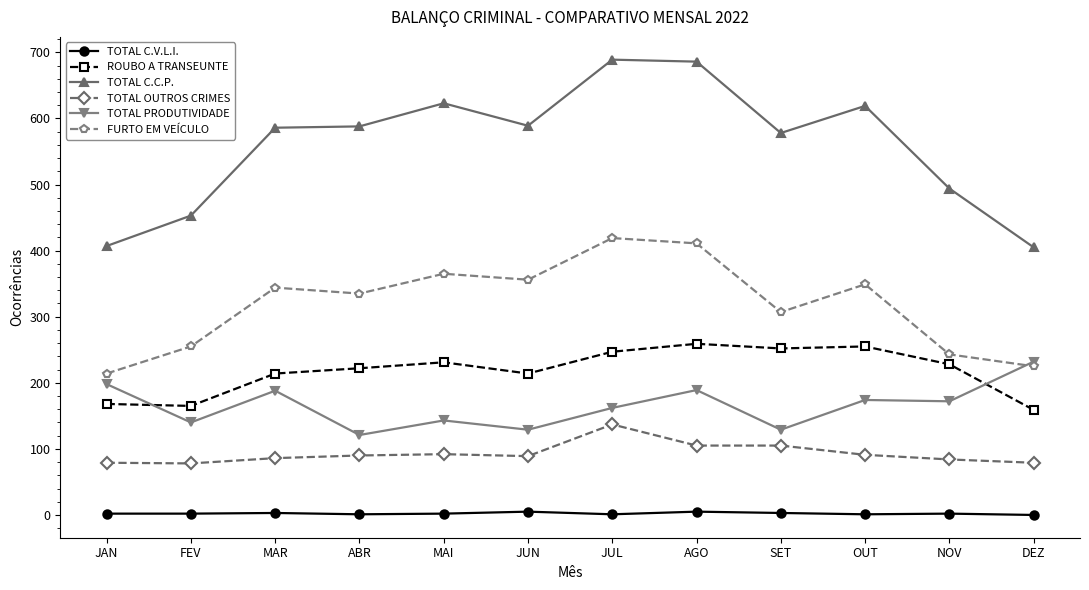

What is the sum of the TOTAL C.V.L.I. values at JUL and NOV?

3